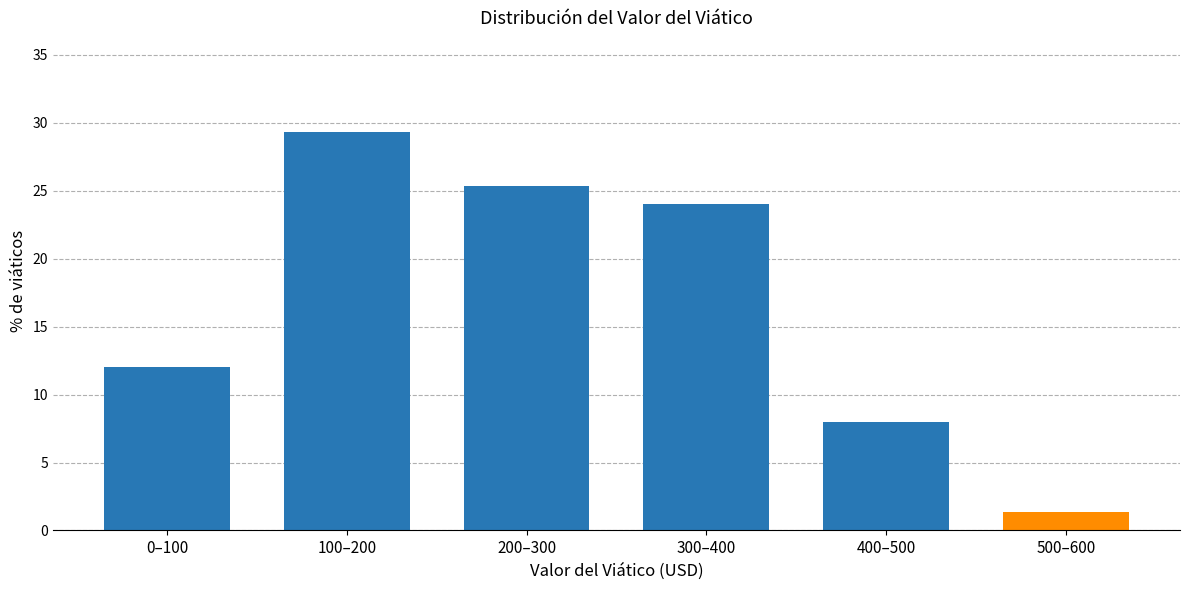

Reading left to right, transcribe all the data shown in this chart.

12.0	29.3	25.3	24.0	8.0	1.3